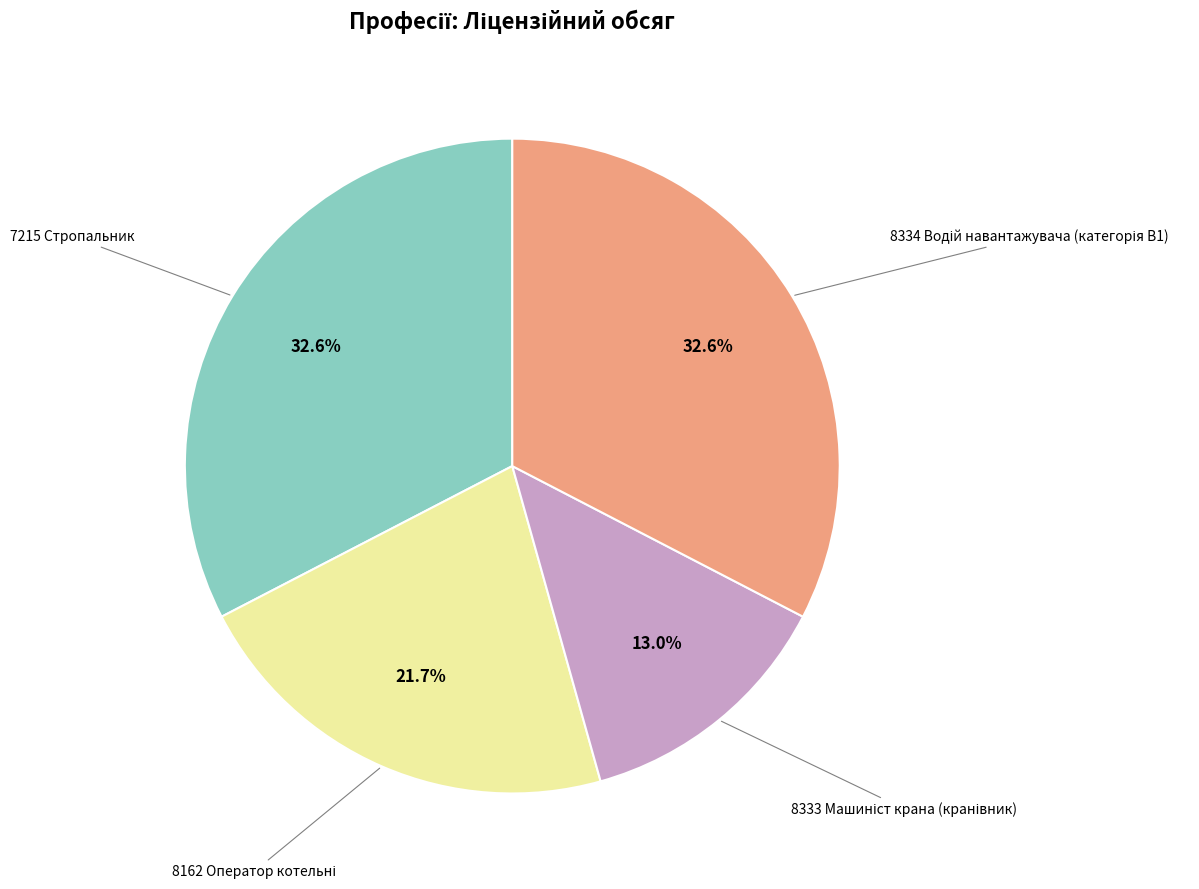

Is there a majority slice in this chart?

No